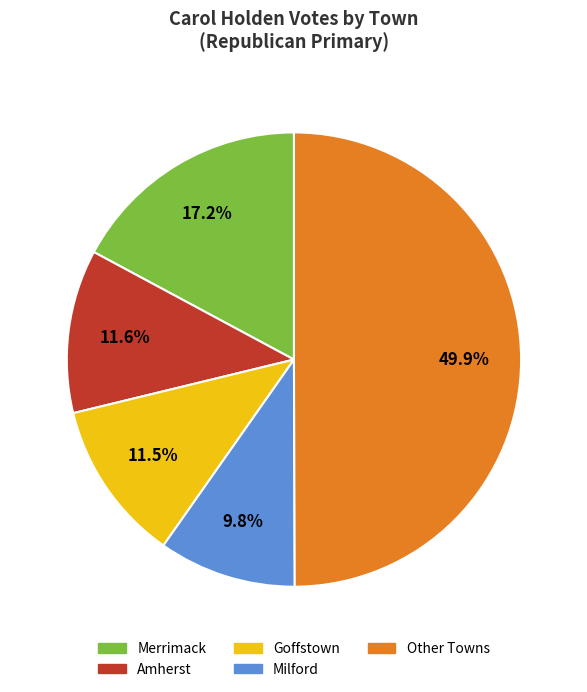

Does Milford represent more than half of the total?

No